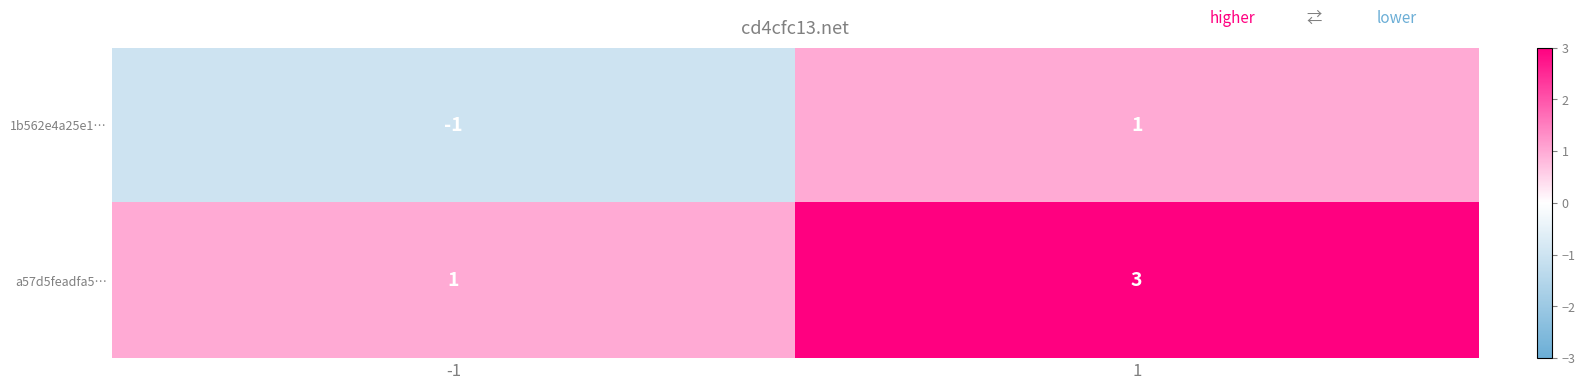

List the series in order of their peak value, highest first.

a57d5feadfa5…, 1b562e4a25e1…